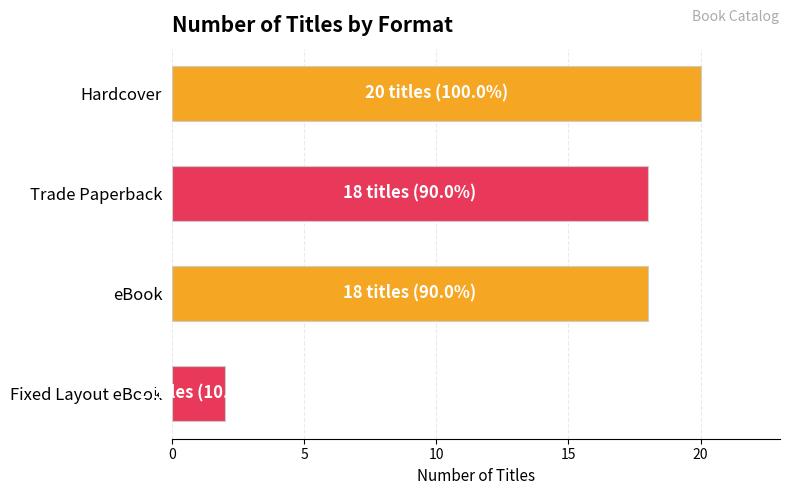

What value does the data have at eBook?

18